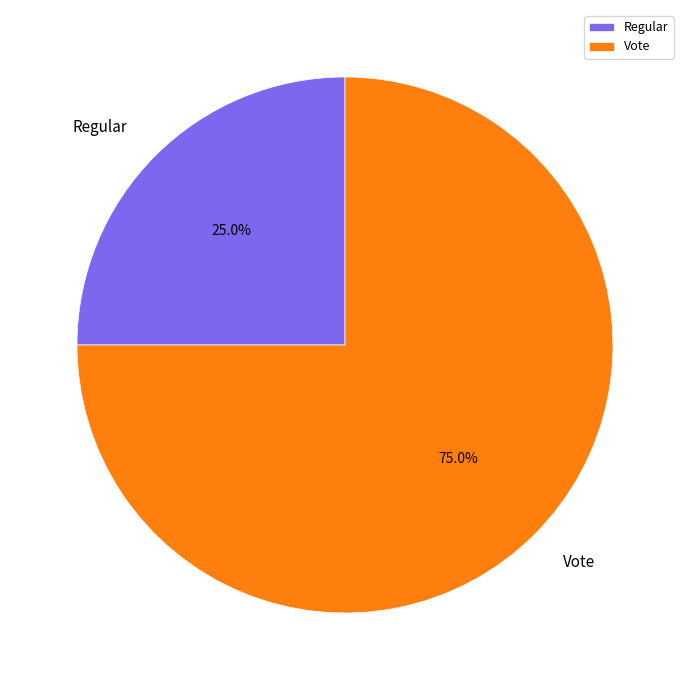

To the nearest percent, what is the average slice percentage?

50%